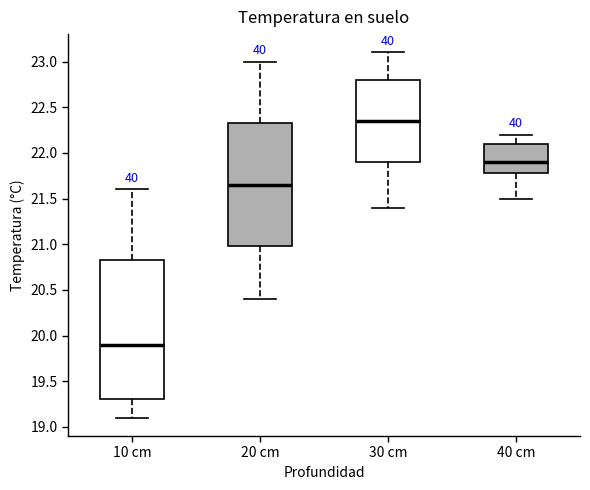

Comparing the boxes themselves (not the whiskers), which one is the tallest?

10 cm